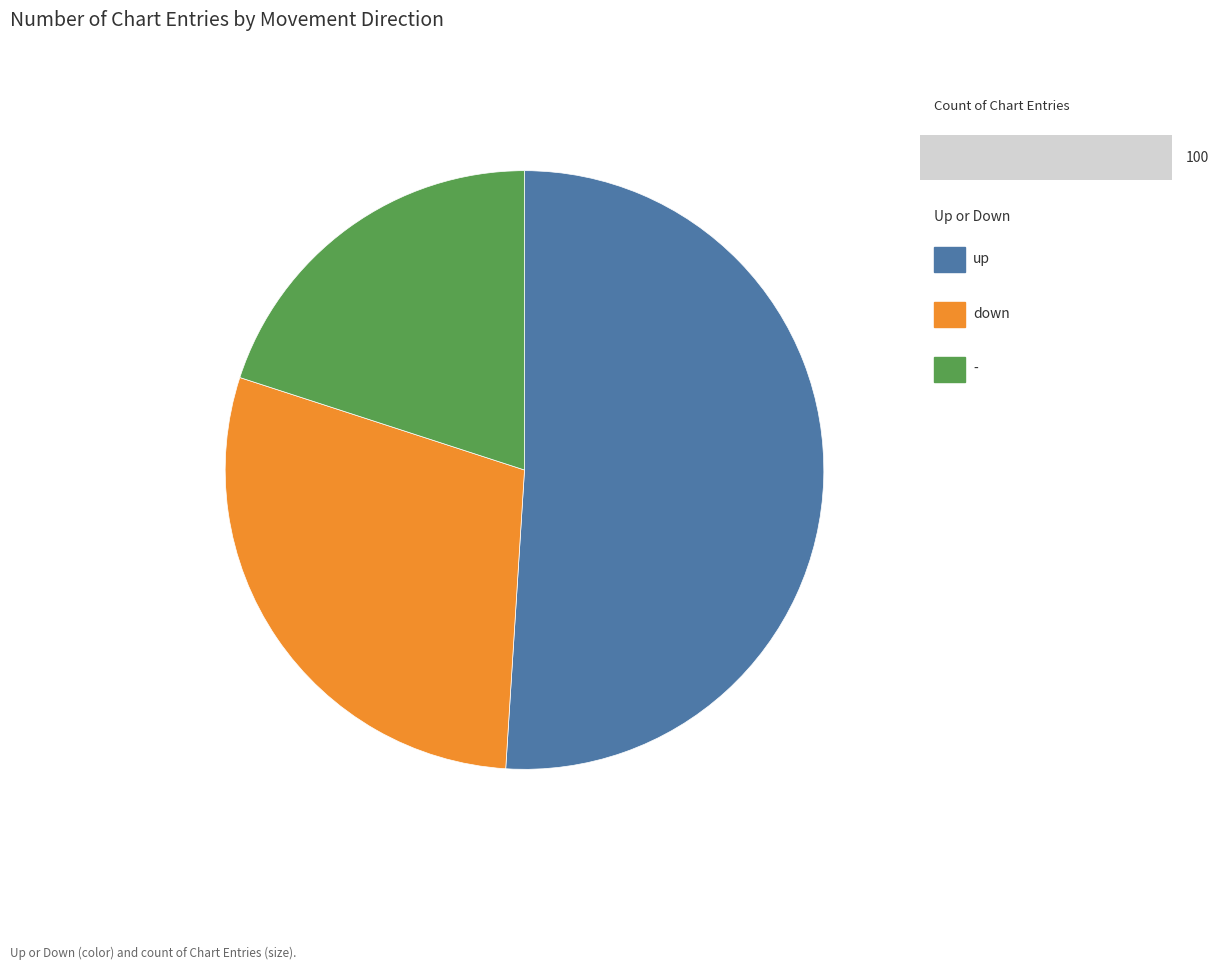

Does any single category account for the majority?

Yes